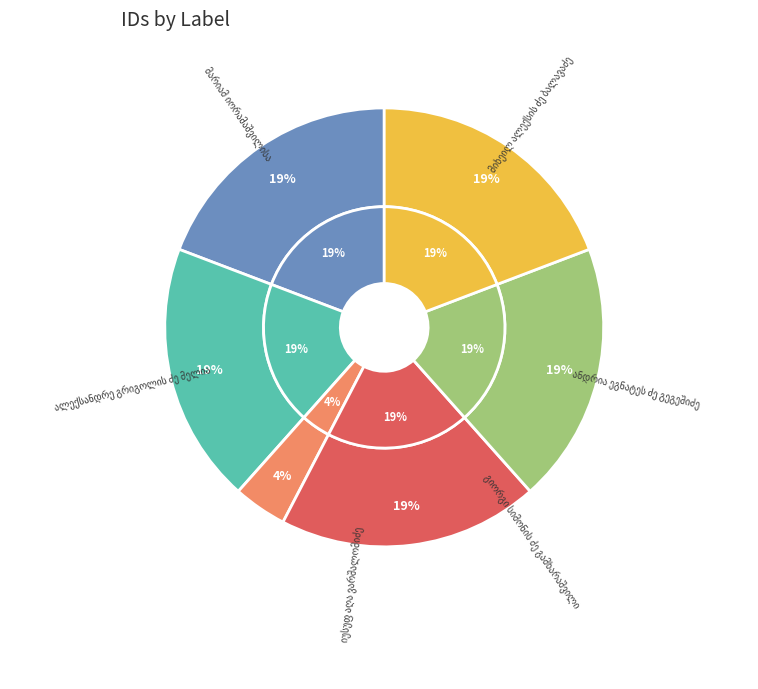

What is the largest slice in the pie chart?

ანდრია ეგნატეს ძე გეგეშიძე